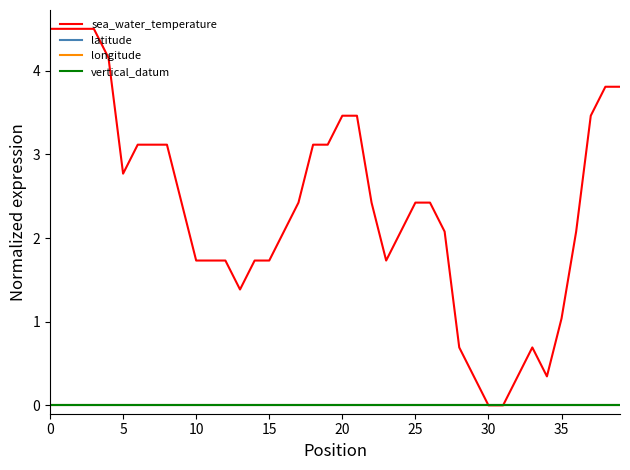

Is this an area chart (filled region under the line)?

No